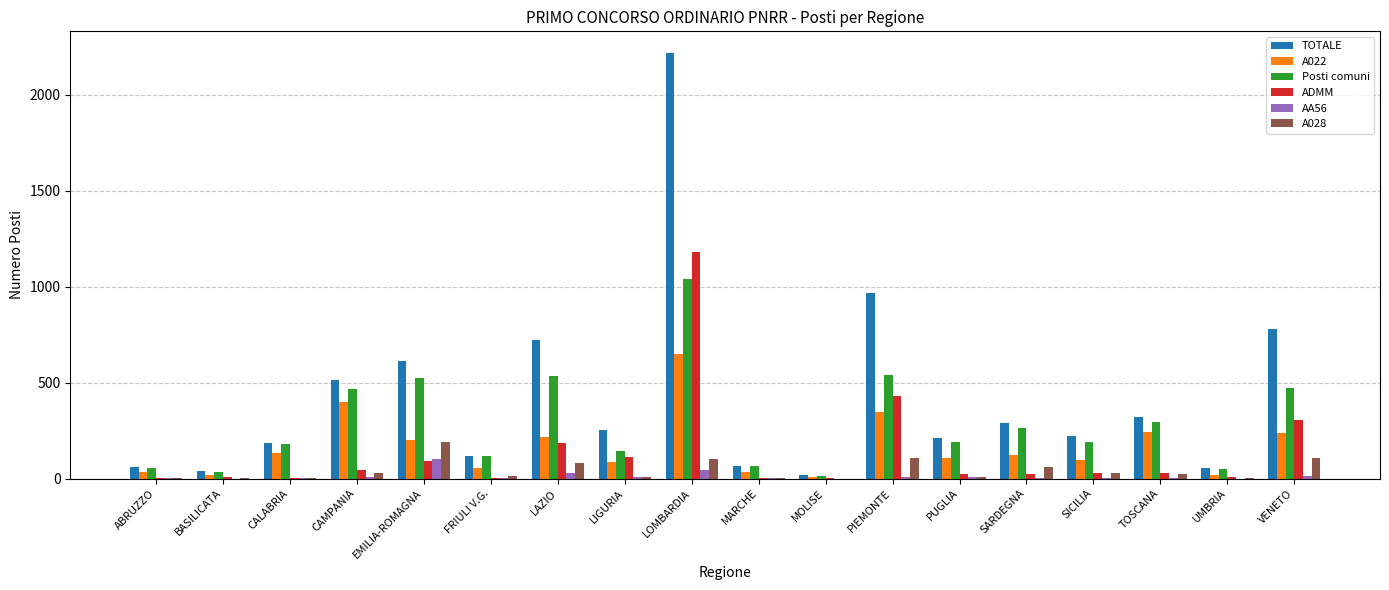

What is the sum of all TOTALE values?

7646